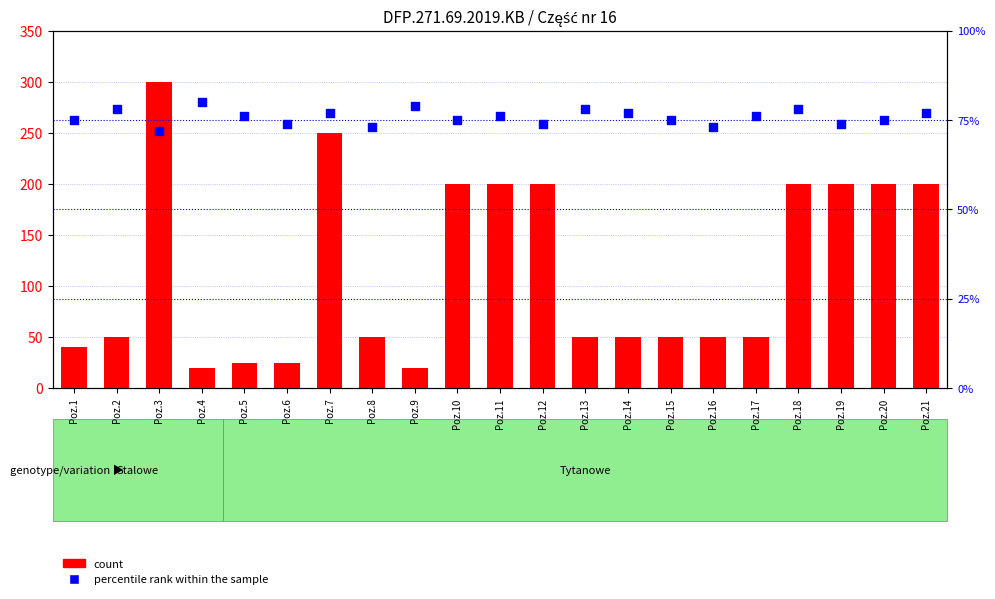

What is the total value across all series at Poz.19?

274